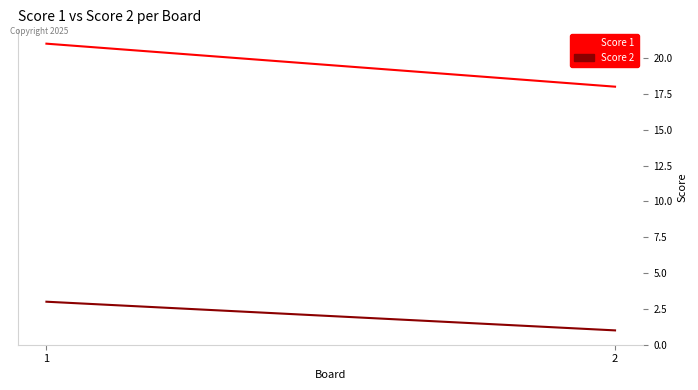

How many distinct data groups are displayed?

2